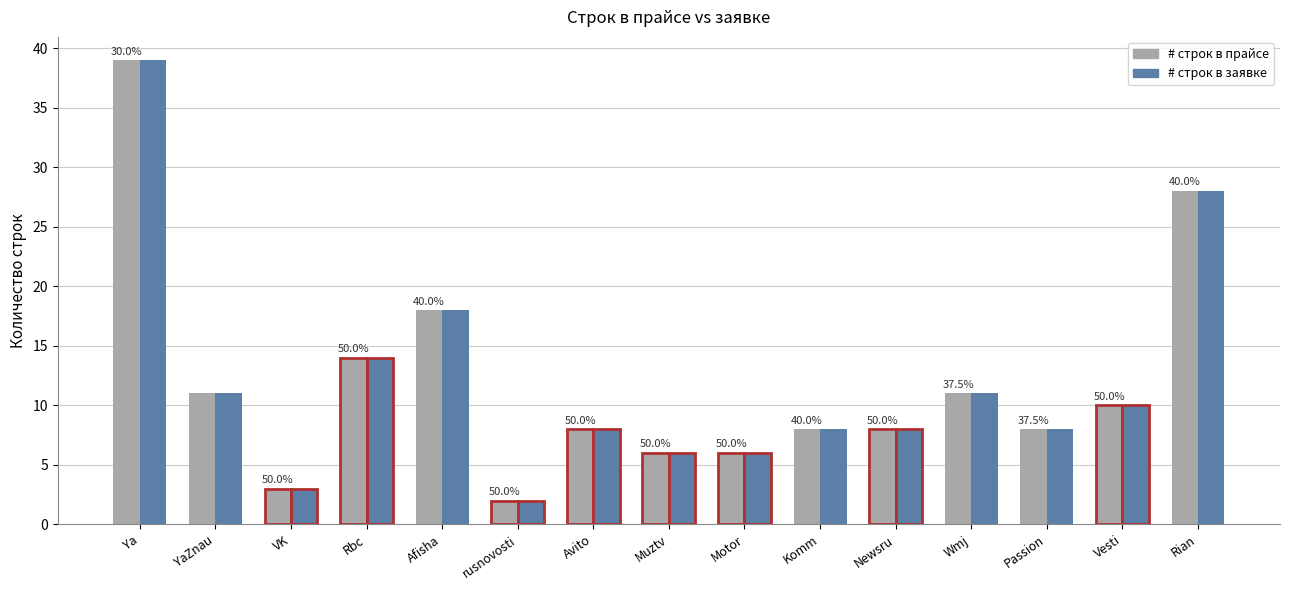

At which label is # строк в заявке closest to 20?

Afisha